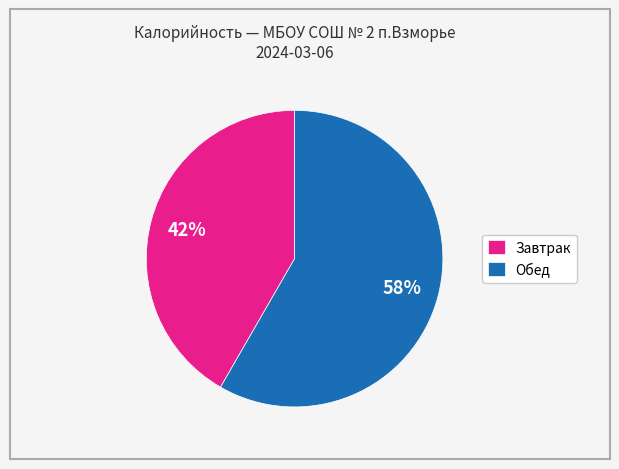

True or false: Обед accounts for 48% of the total.

False